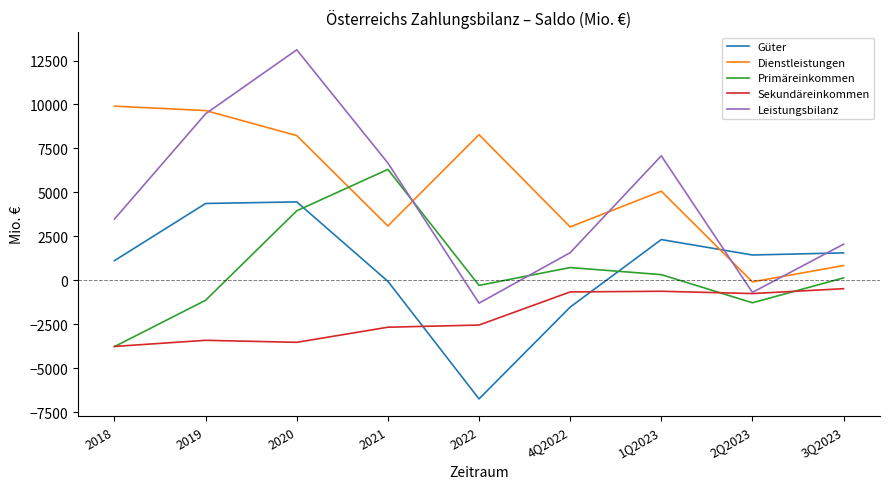

How many times do Güter and Sekundäreinkommen cross each other?

2